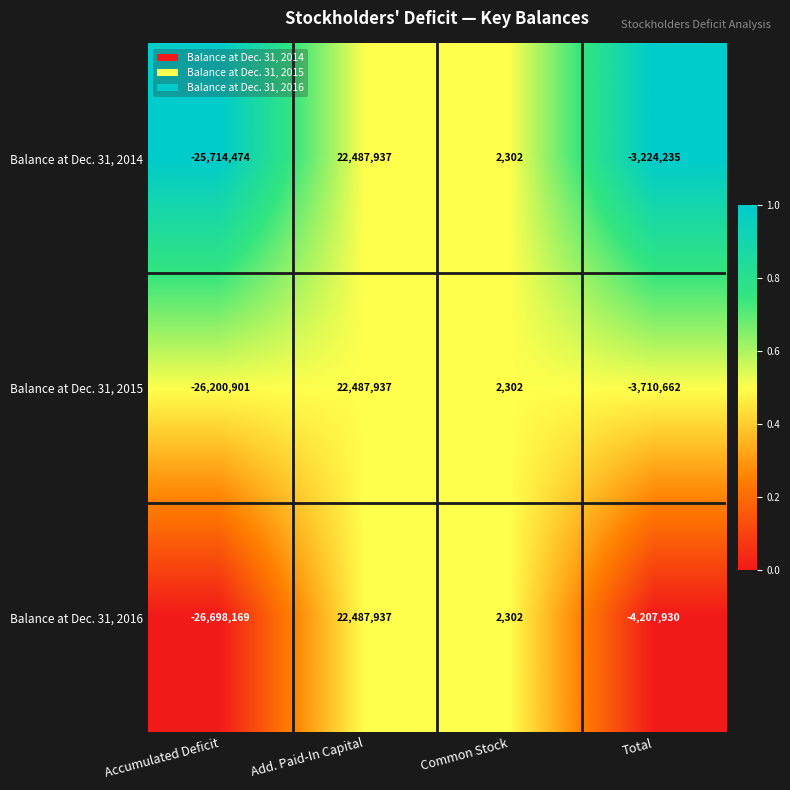

What is the total value across all series at Add. Paid-In Capital?

67463811